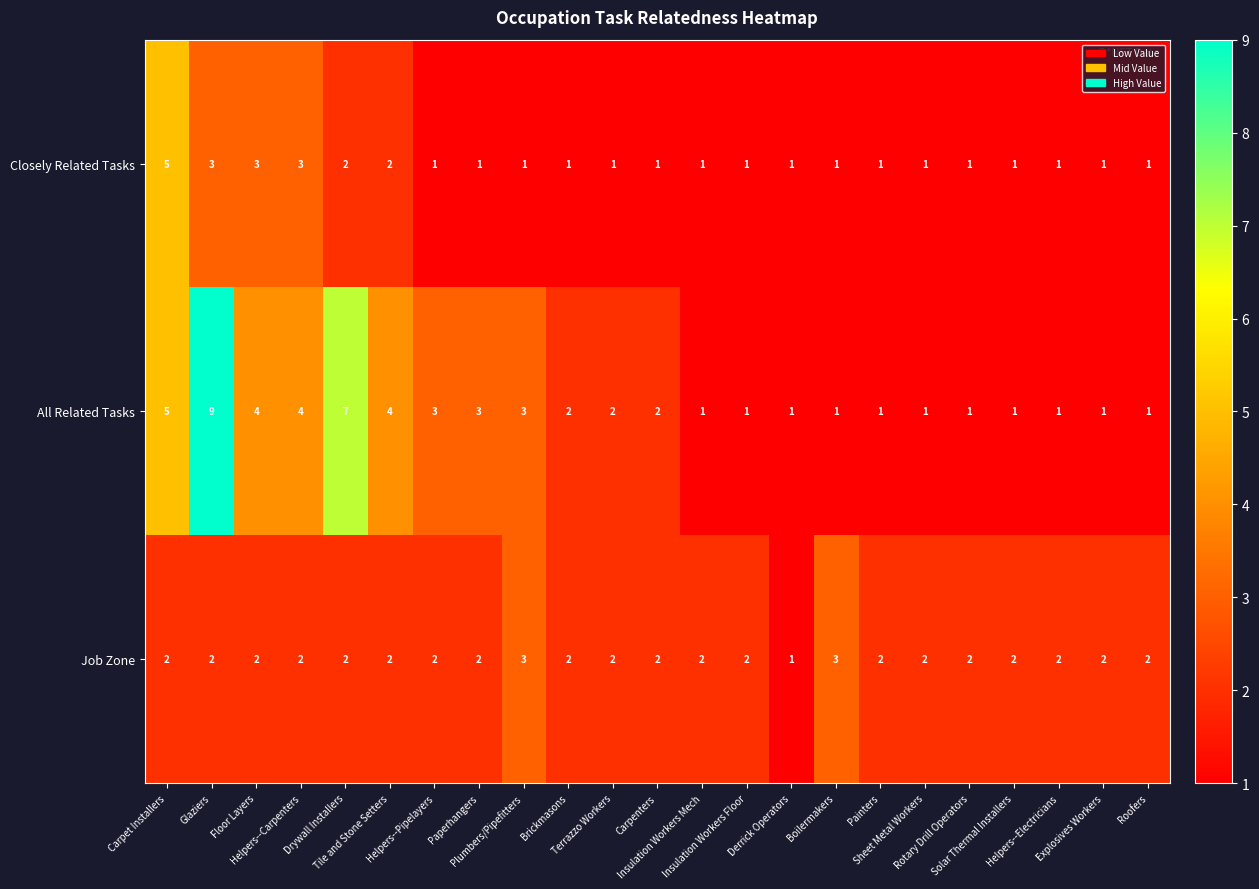

At which category does the chart reach its peak across all series?

Glaziers